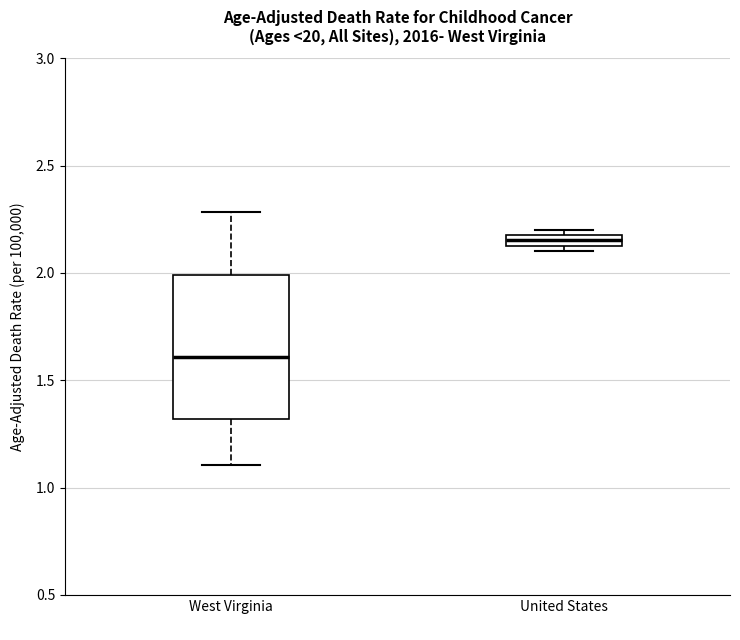

Where is the lower edge of the box for United States on the y-axis? The values are not printed on the chart, so give them approximately, as read against the axis.

2.15